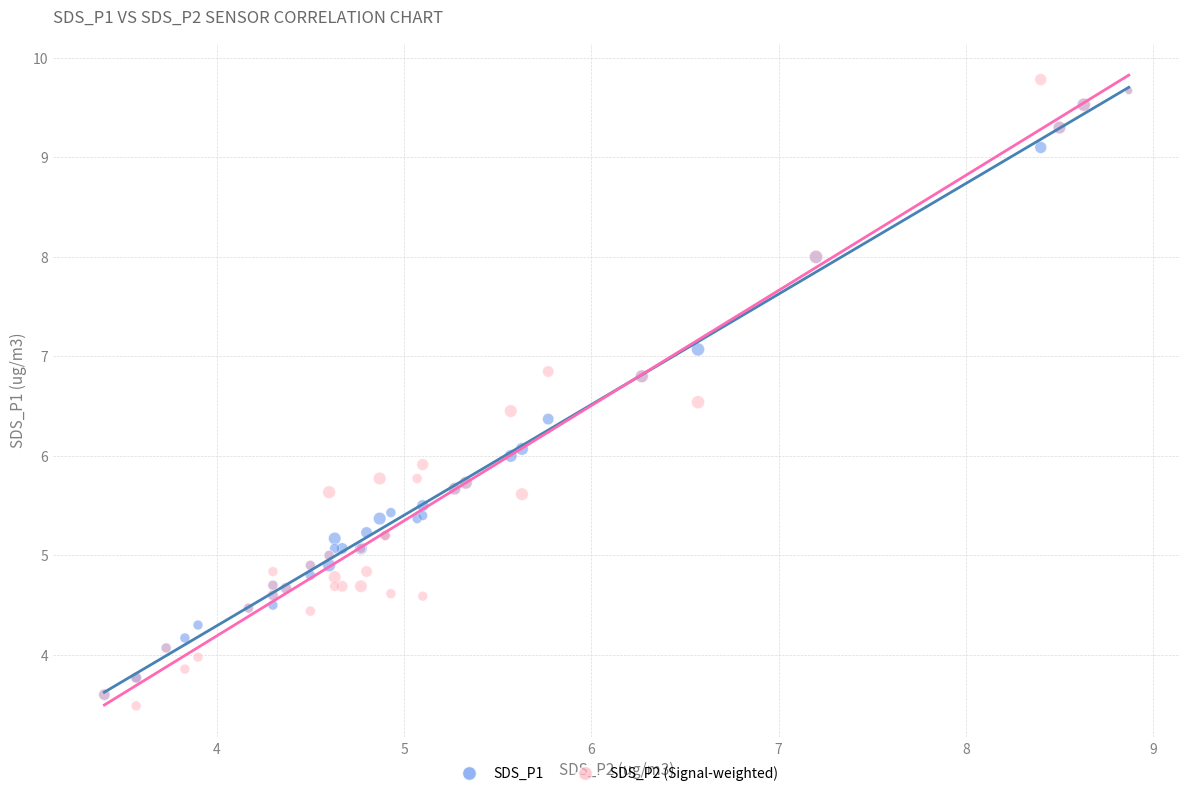

What are all the series names shown in the legend?

SDS_P1, SDS_P2 (Signal-weighted)